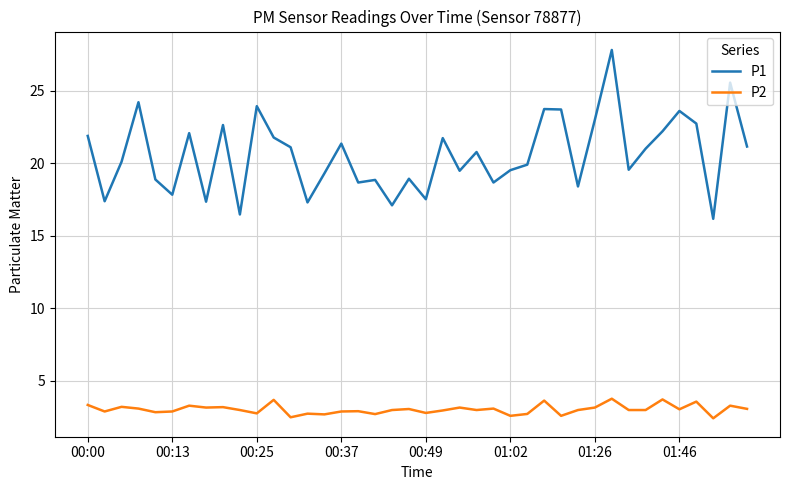

What is the difference between the maximum and minimum values in the P1 series?

11.6